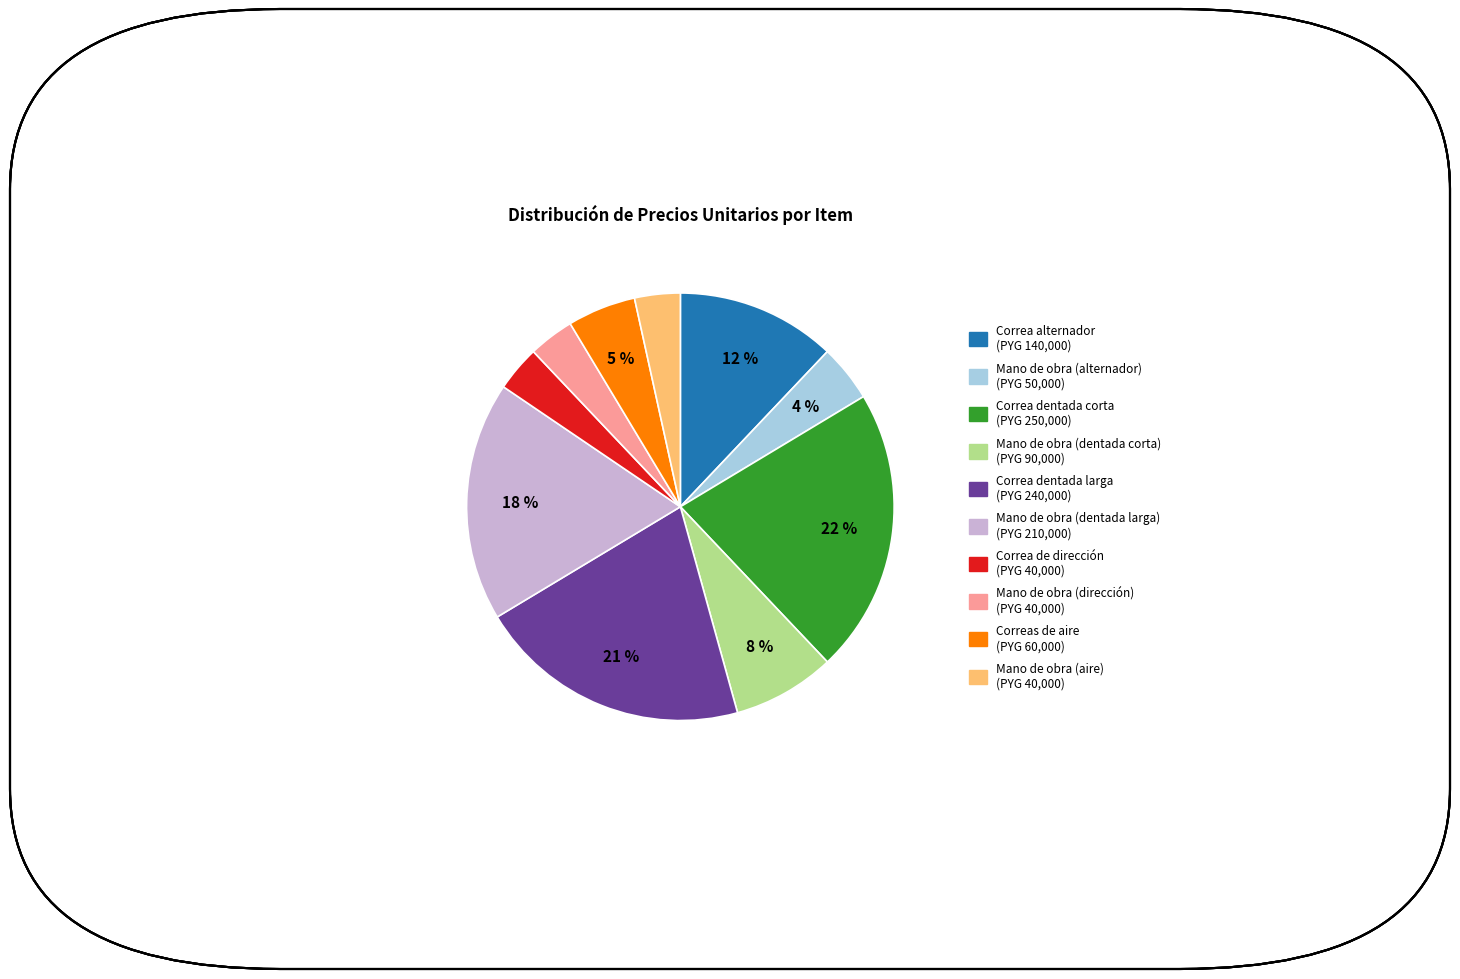

To the nearest percent, what portion does Mano de obra (dirección) represent?

3%